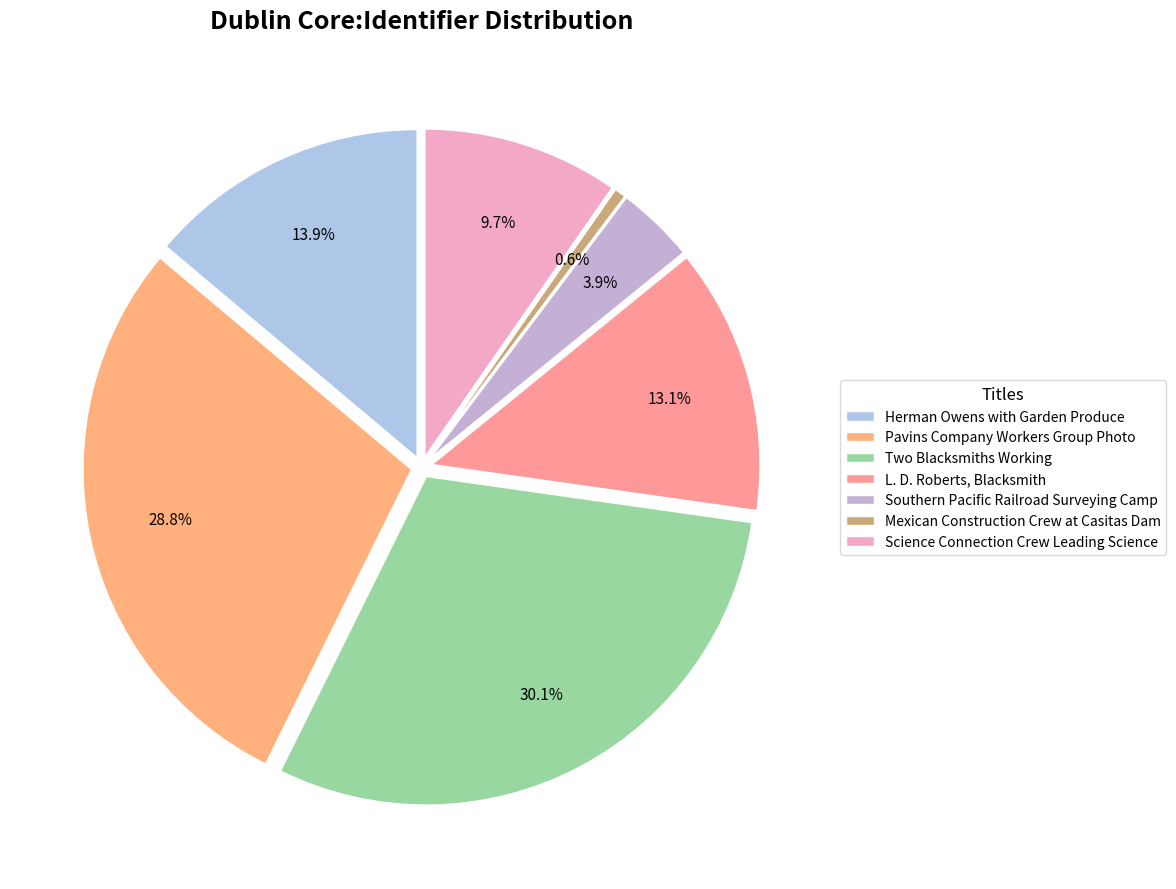

To the nearest percent, what is the combined percentage of Mexican Construction Crew at Casitas Dam and L. D. Roberts, Blacksmith?

14%